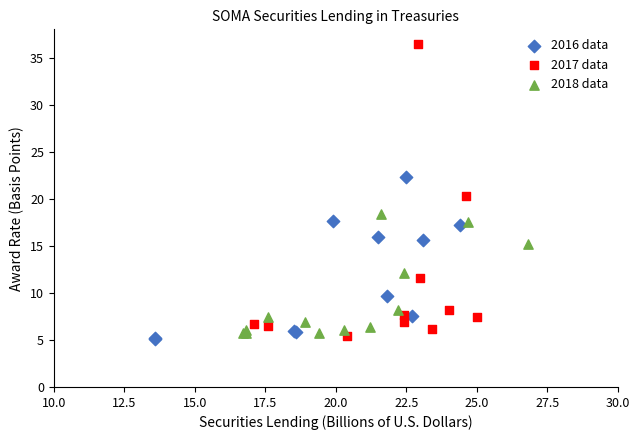

Which series reaches the maximum Y coordinate?

2017 data